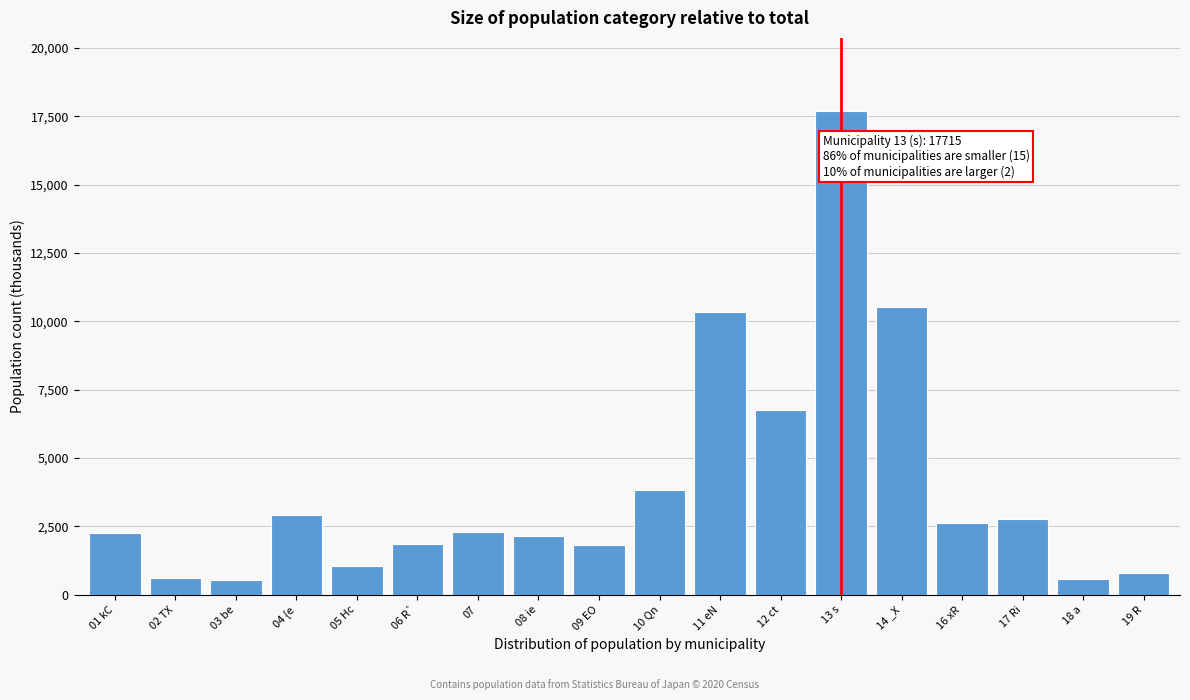

What is the change in value from 02 TX to 10 Qn?

+3195